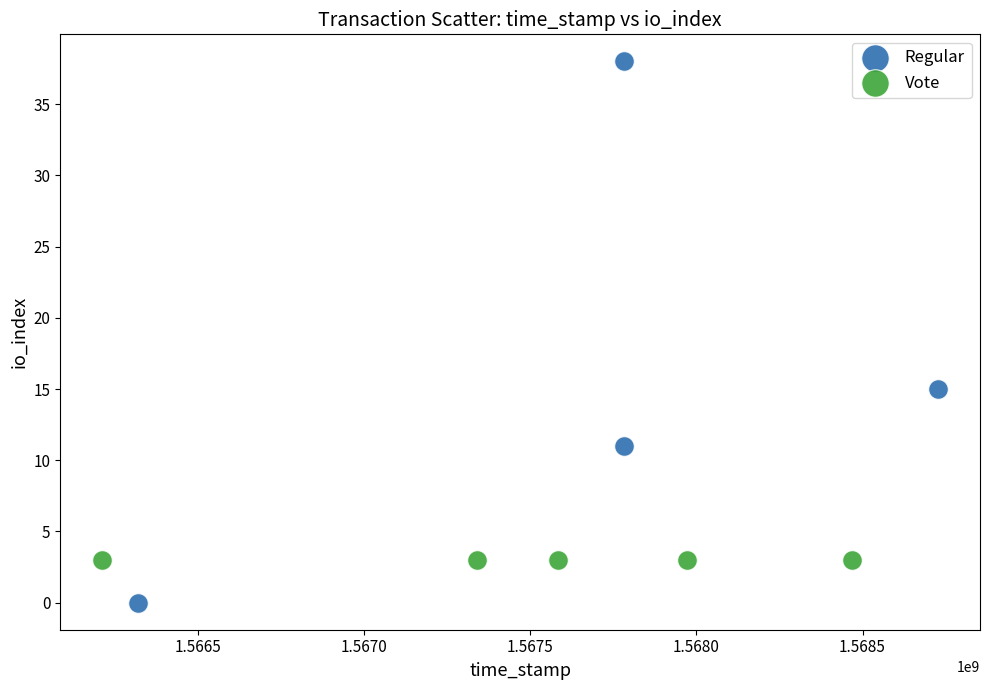

Which series contains the highest Y value?

Regular